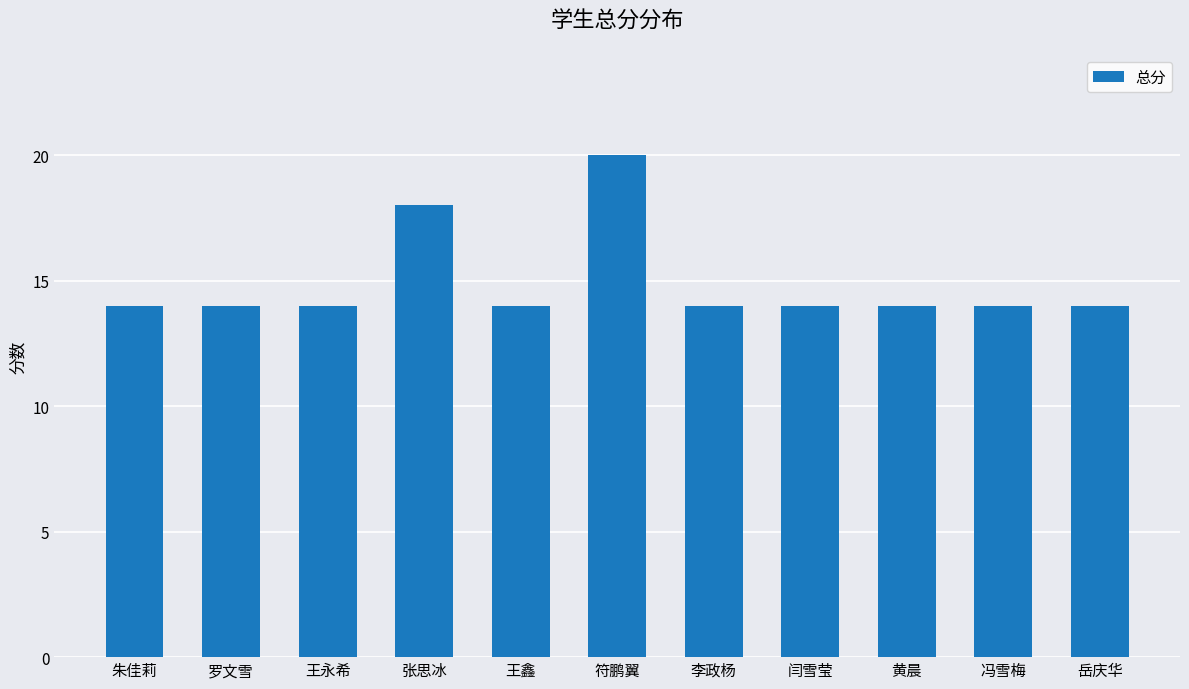

What is the sum of all values?

164